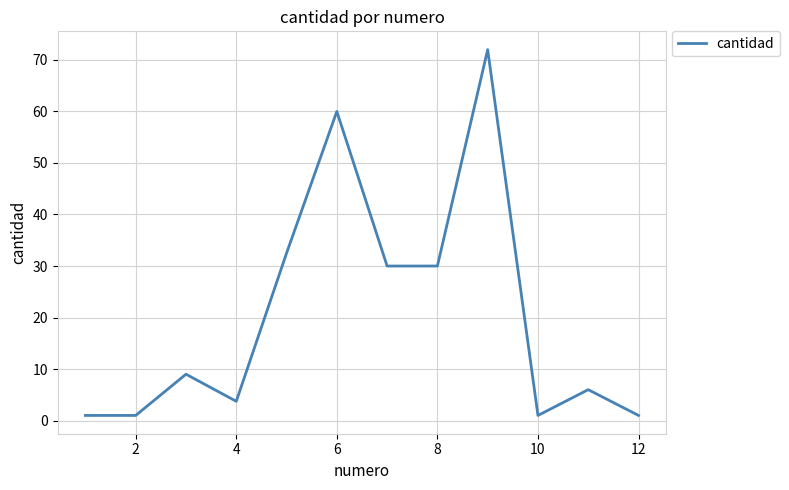

How many distinct data groups are displayed?

1